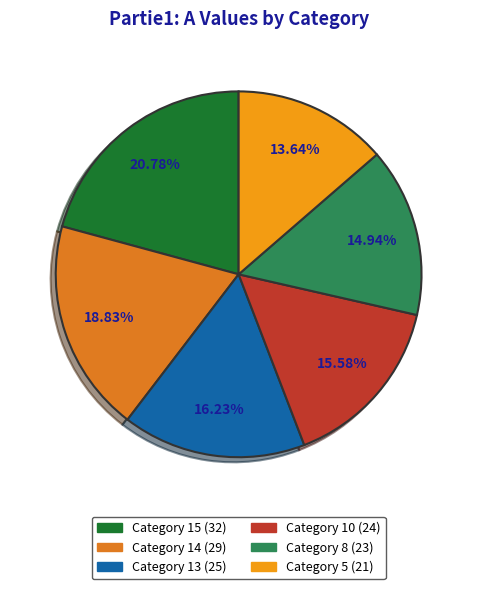

Is there any slice that represents more than half of the pie?

No